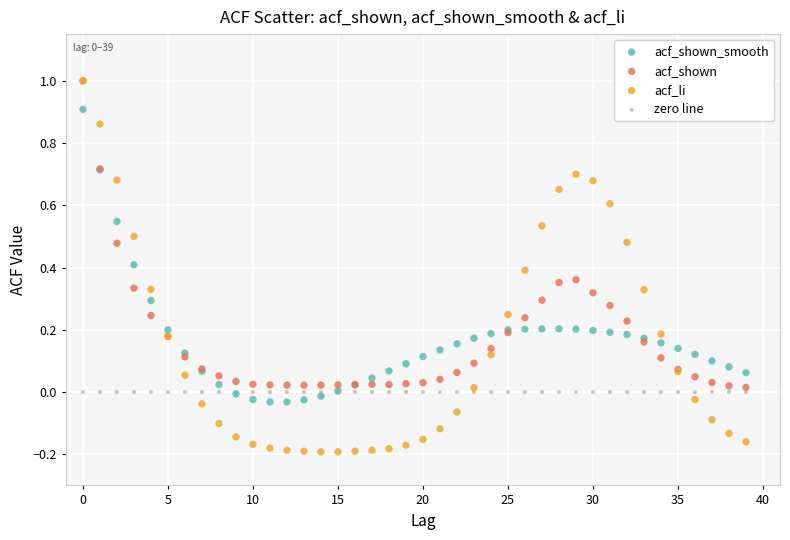

What are all the series names shown in the legend?

acf_shown_smooth, acf_shown, acf_li, zero line